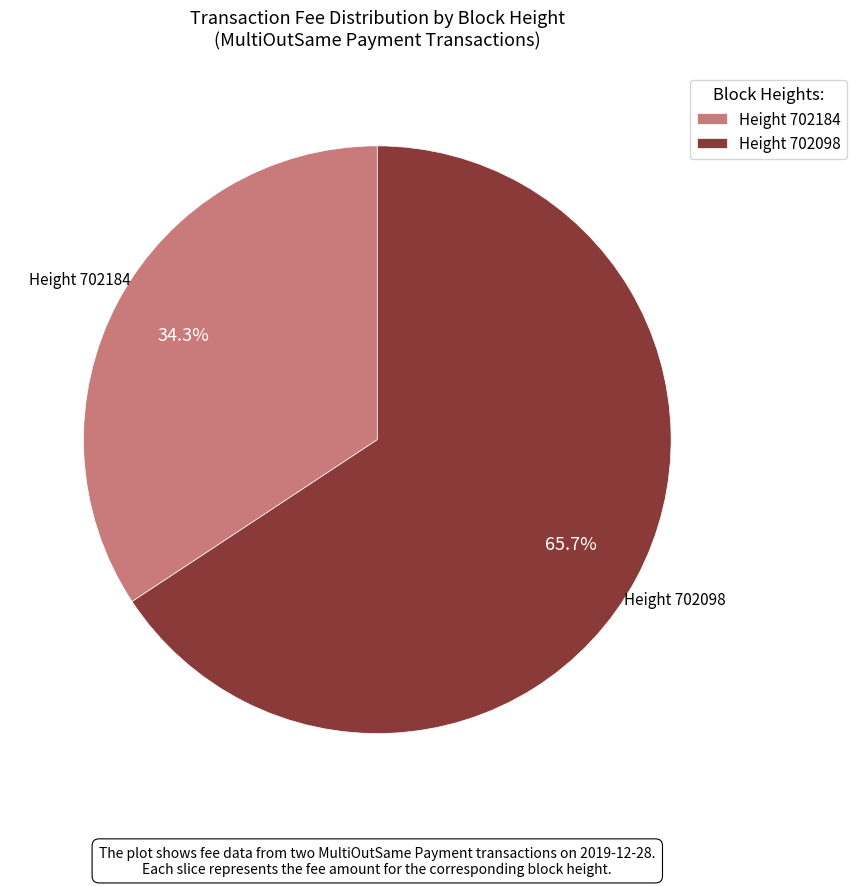

Is there any slice that represents more than half of the pie?

Yes